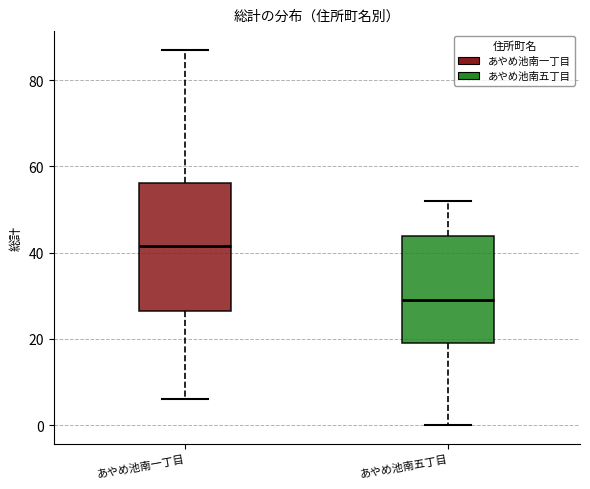

Where is the lower edge of the box for あやめ池南五丁目 on the y-axis? The values are not printed on the chart, so give them approximately, as read against the axis.

20